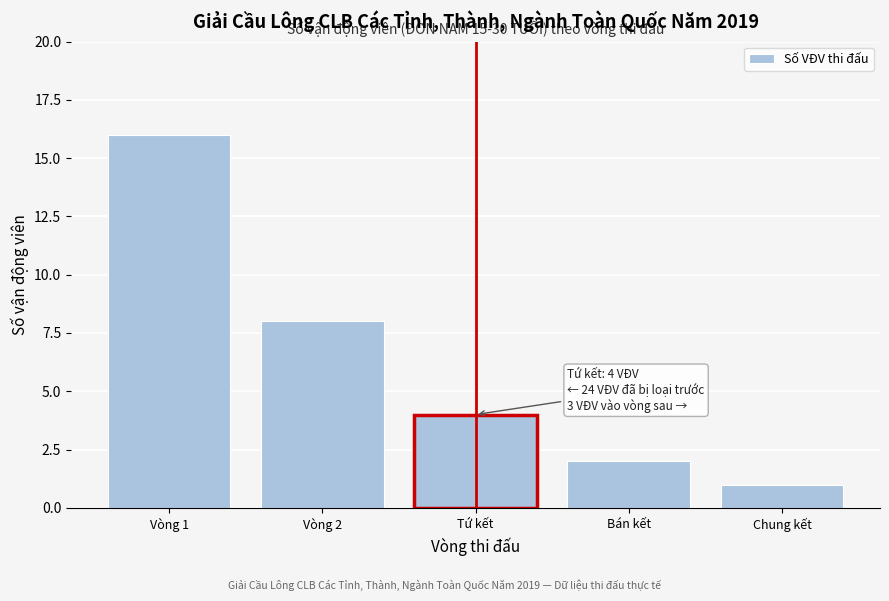

Reading left to right, list all the values displayed in this chart.

16	8	4	2	1